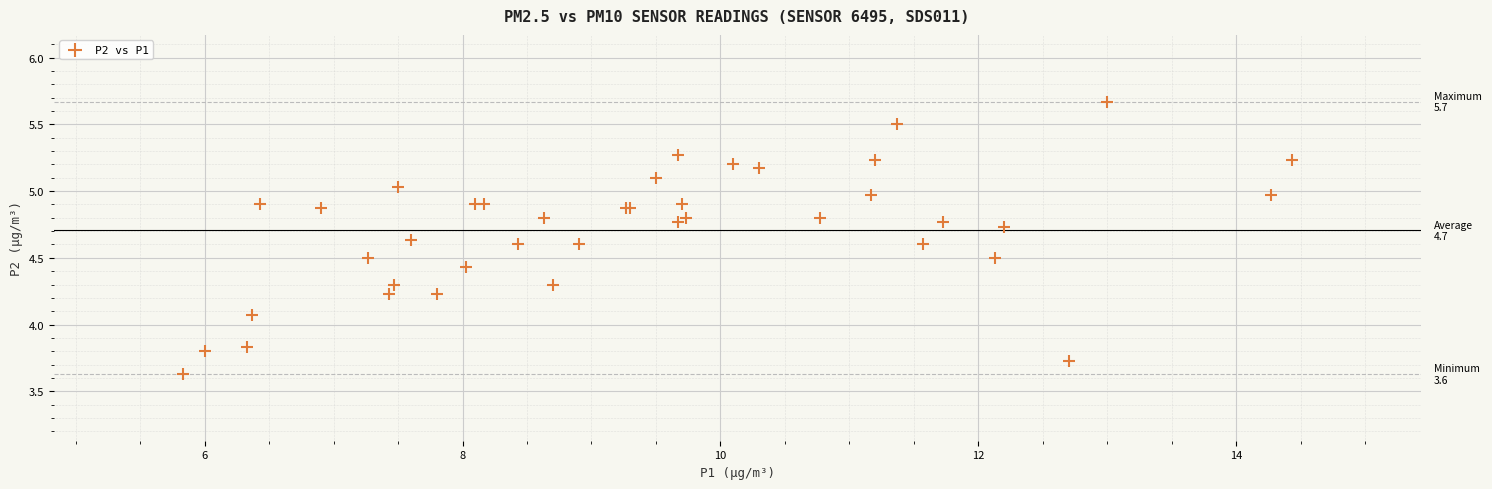

What Y value in the scatter plot is closest to 4?

4.1